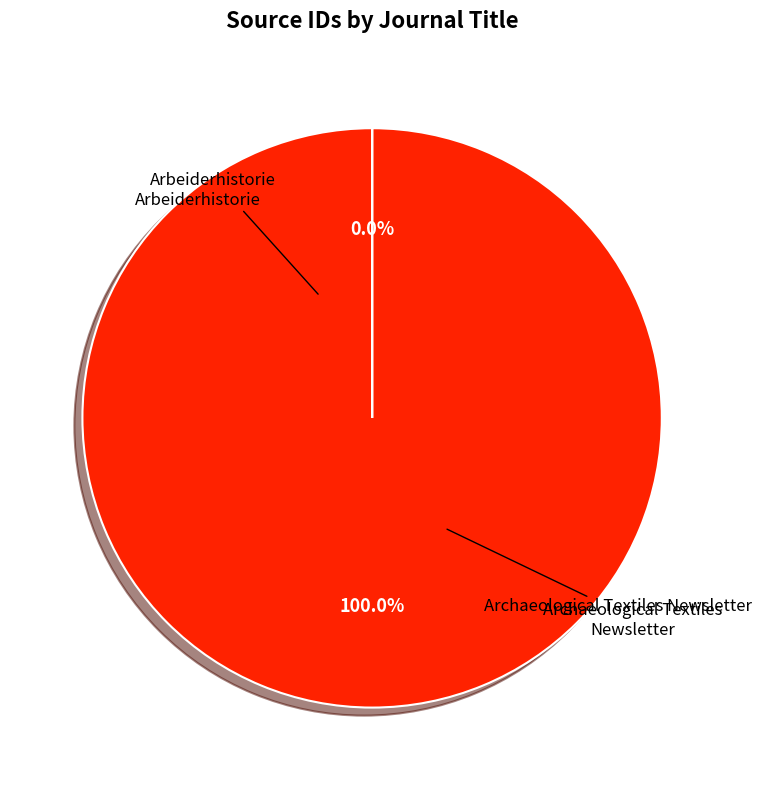

Is there any slice that represents more than half of the pie?

Yes